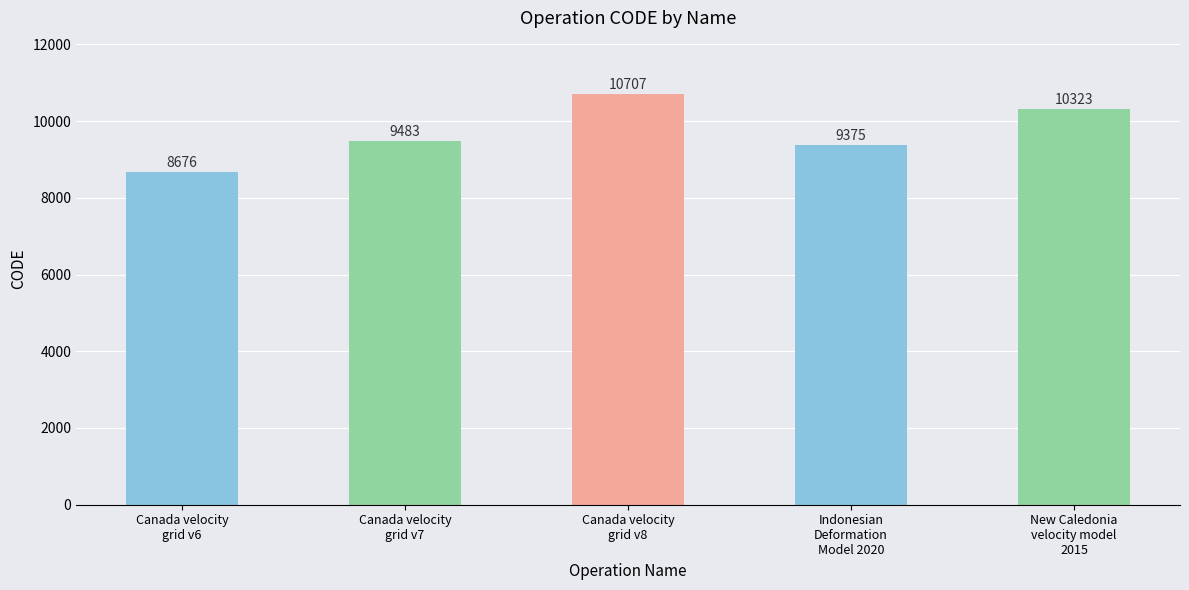

Rank the categories by value from lowest to highest.

Canada velocity
grid v6, Indonesian
Deformation
Model 2020, Canada velocity
grid v7, New Caledonia
velocity model
2015, Canada velocity
grid v8